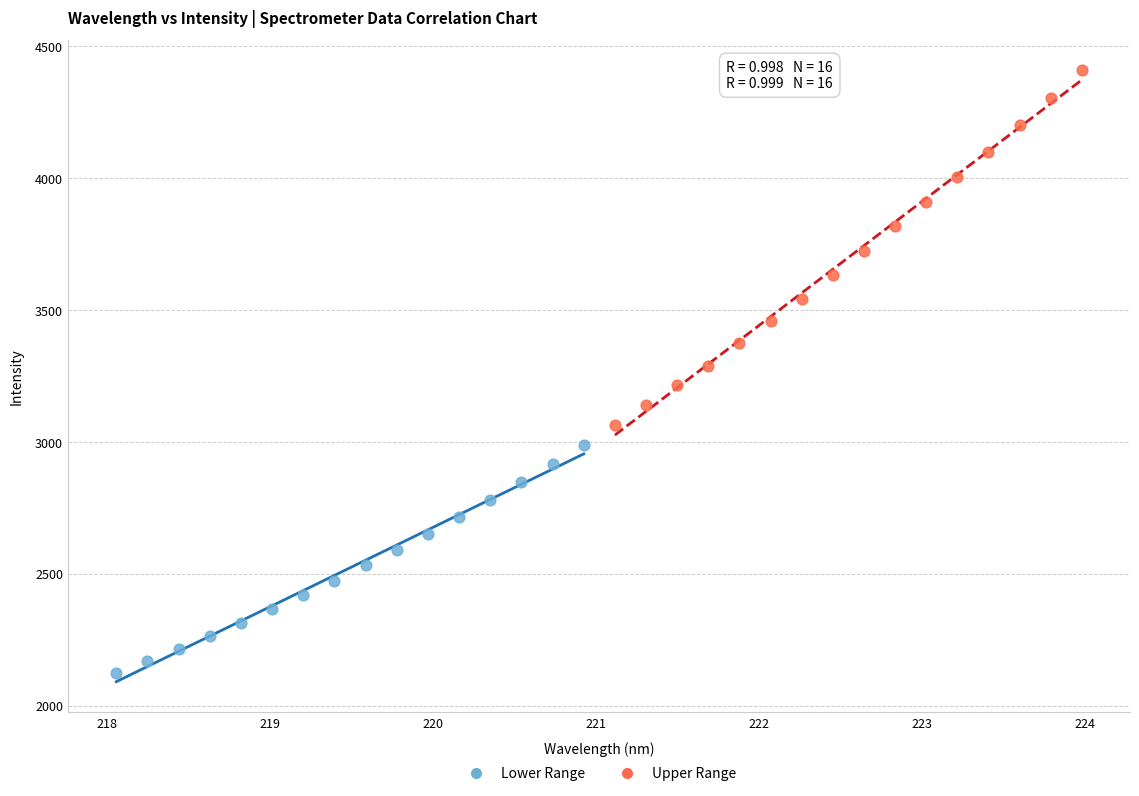

Which series contains the highest Y value?

Upper Range